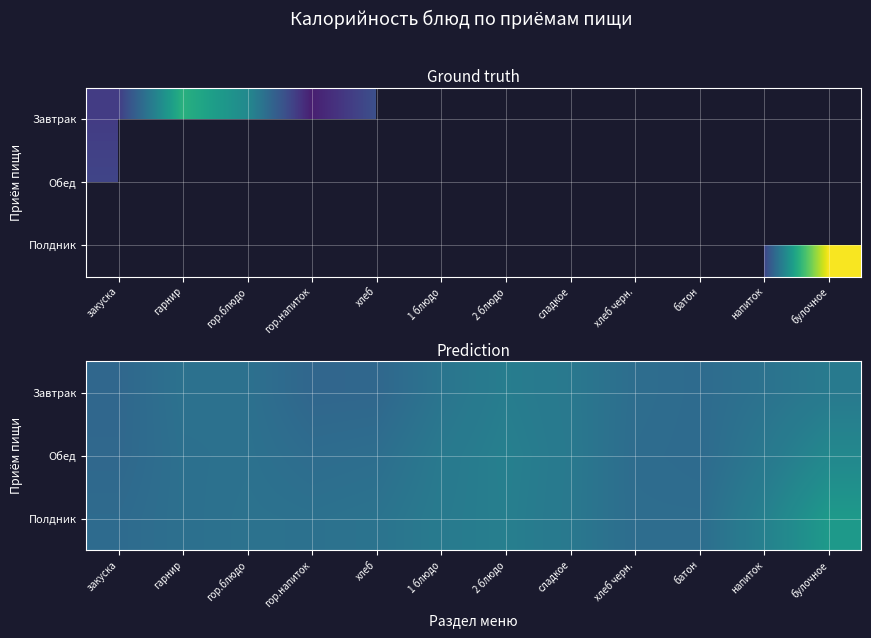

At which category is the sum across all series the highest?

булочное